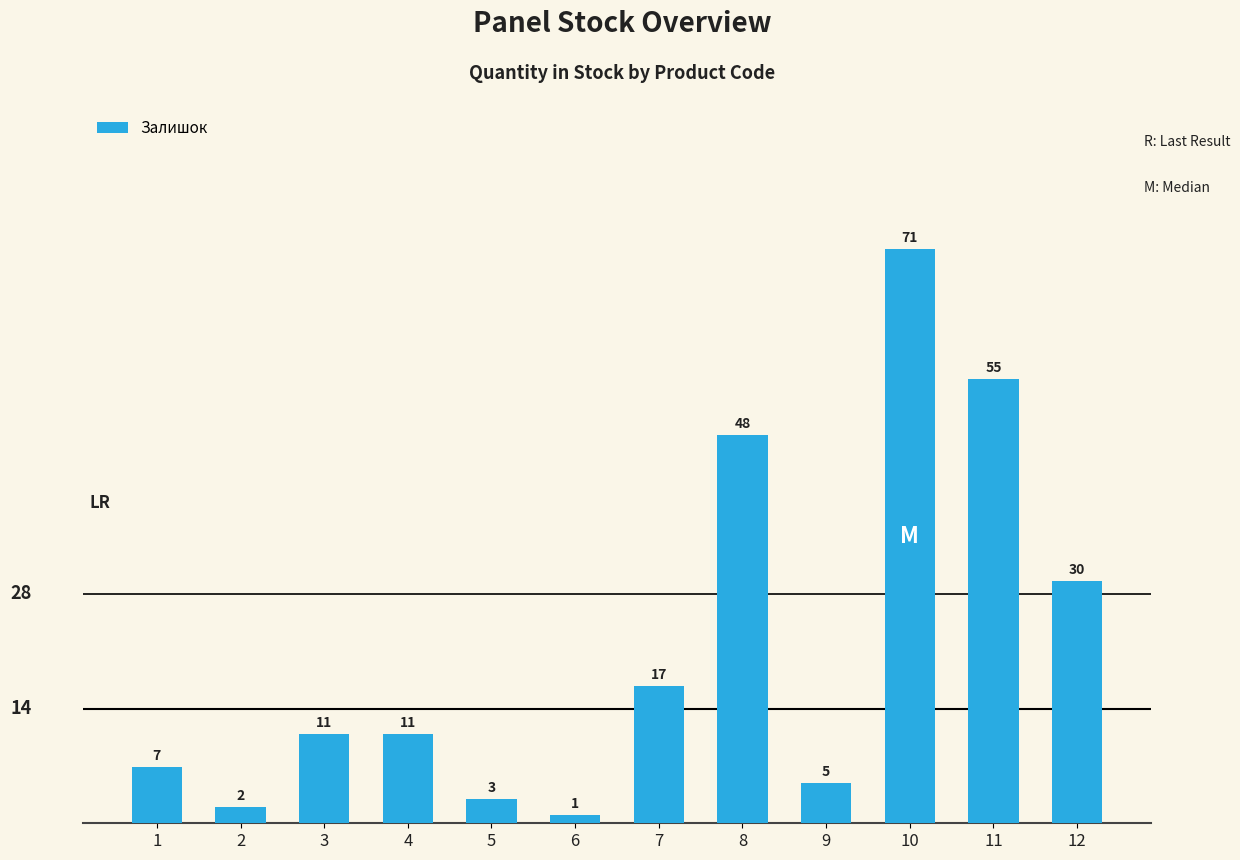

What is the difference between the values at 10 and 9?

66